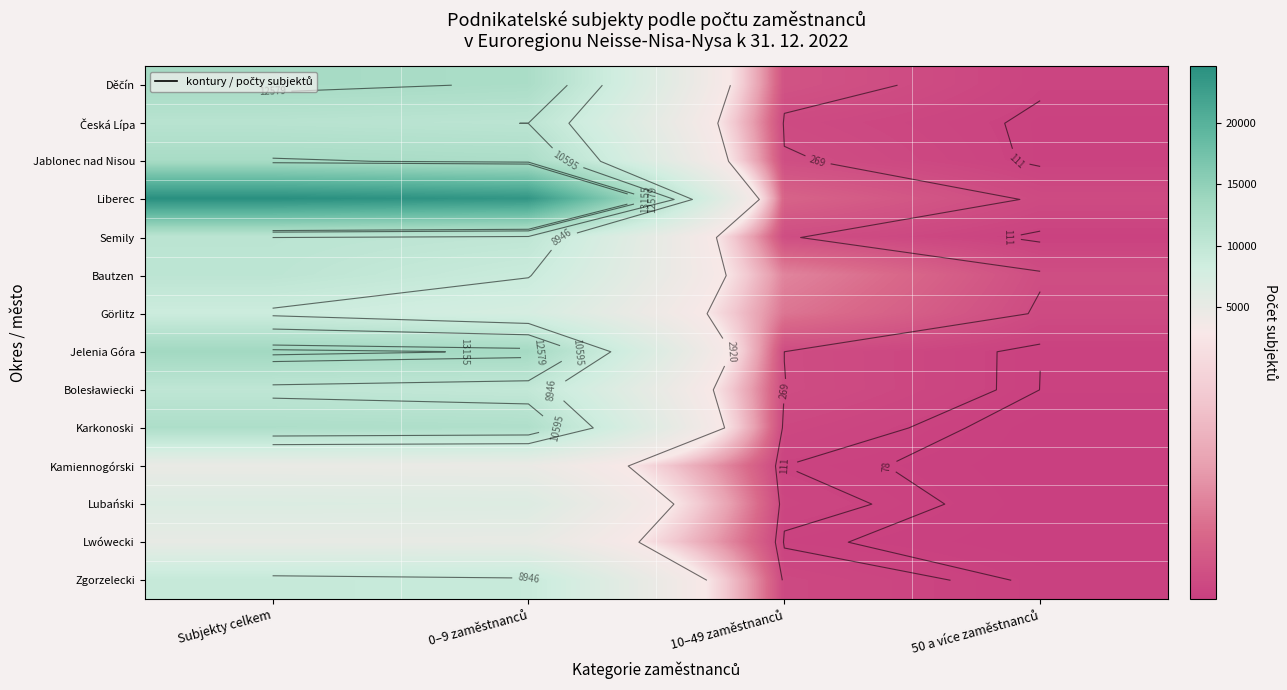

What is the approximate value of Kamiennogórski at 0–9 zaměstnanců, to the nearest 10?

4720